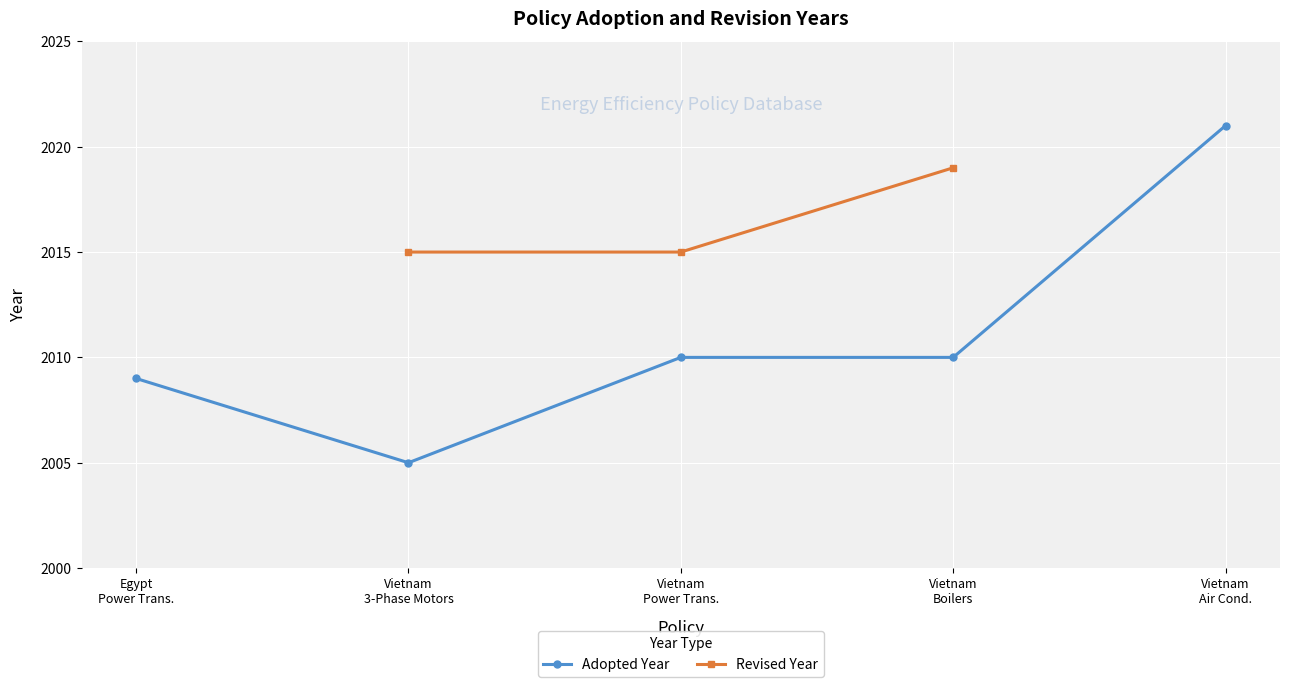

At which label is Adopted Year closest to 2013?

Vietnam
Power Trans.